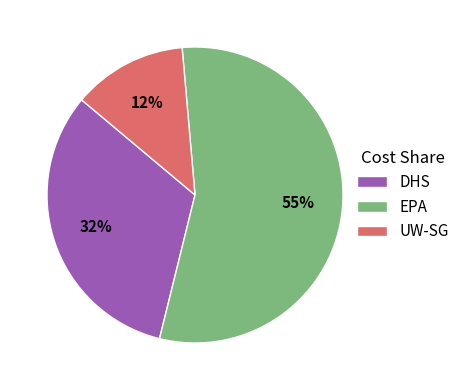

Which slice is the smallest?

UW-SG